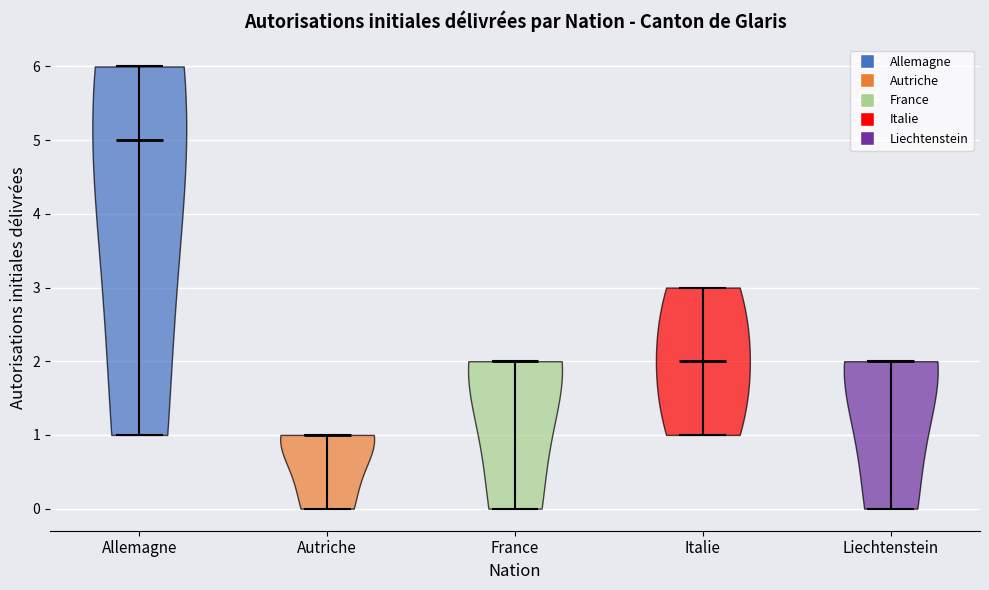

What is the lowest point the violin for Liechtenstein reaches on the y-axis? The values are not printed on the chart, so give them approximately, as read against the axis.

0